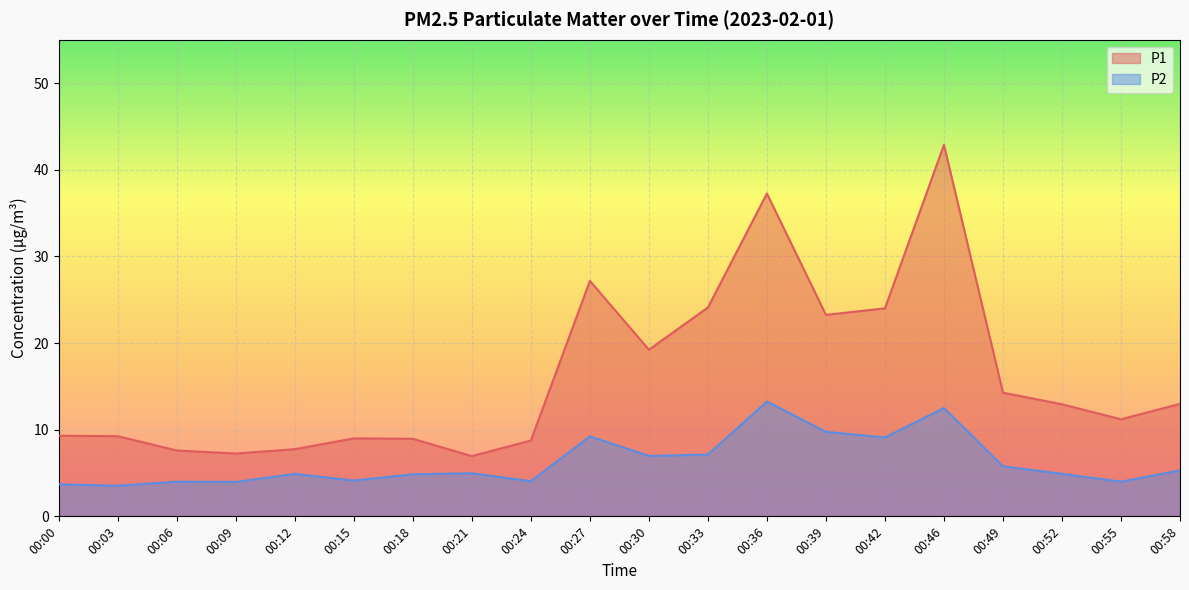

What is the value of the P2 point at the 12th from the left?

7.1